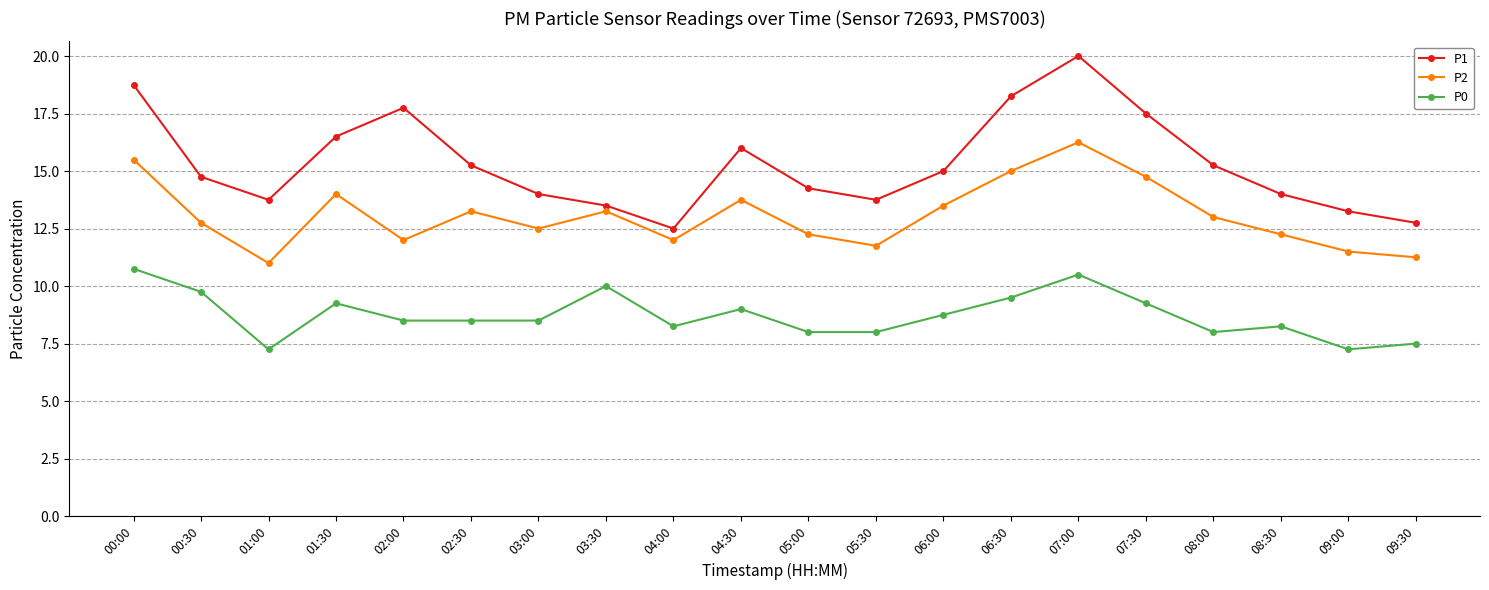

What are all the series names shown in the legend?

P1, P2, P0